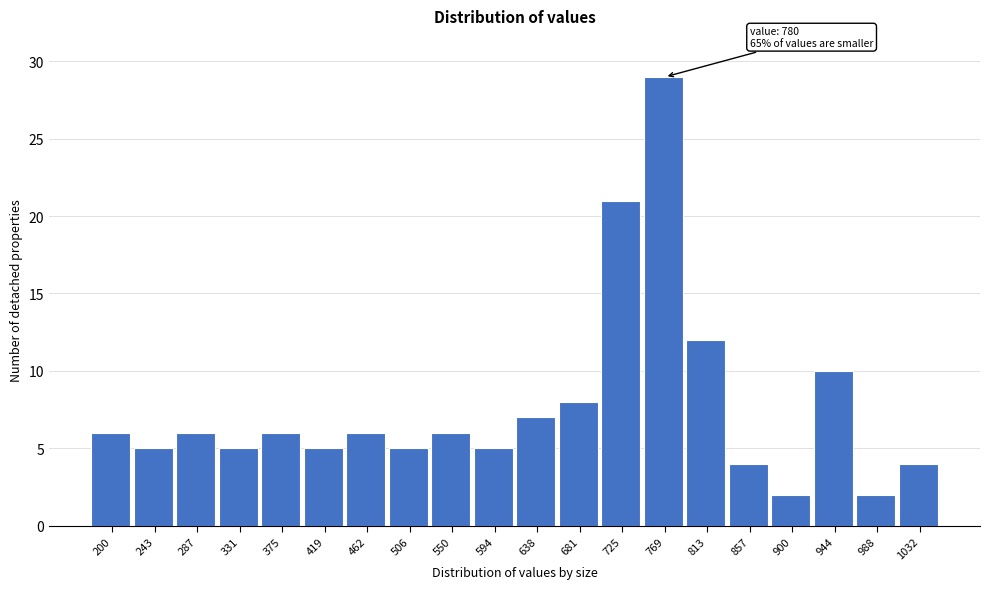

Reading right to left, extract all data points from this chart.

4	2	10	2	4	12	29	21	8	7	5	6	5	6	5	6	5	6	5	6